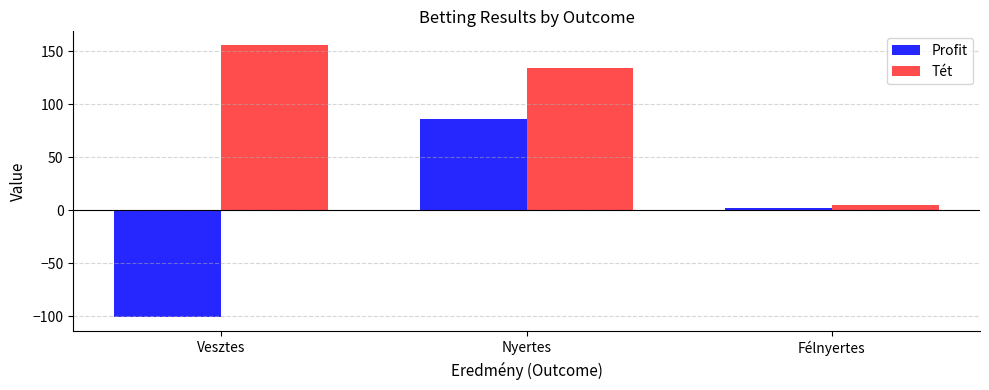

What is the spread (max minus min) of values at Nyertes?

48.1